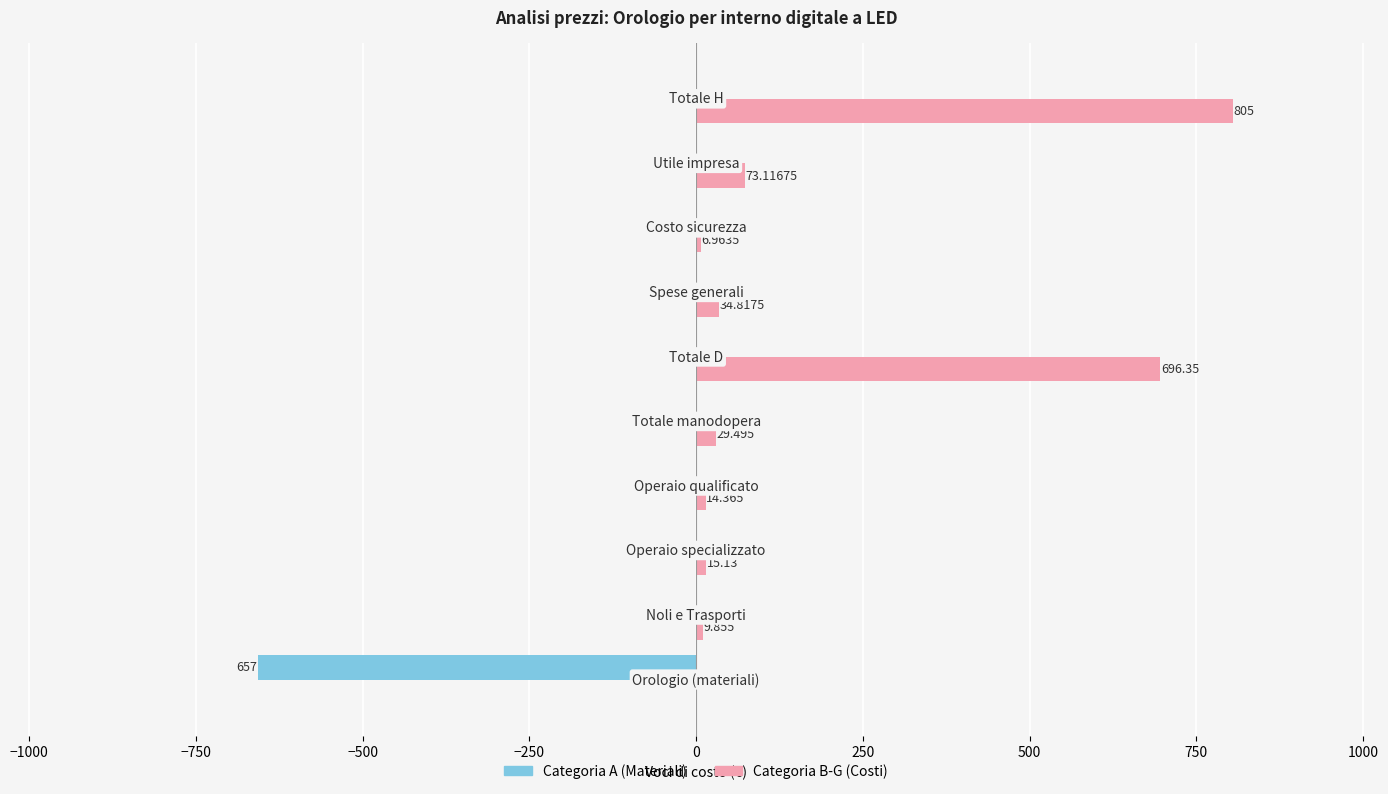

Which series has the largest total across all categories?

Categoria B-G (Costi)